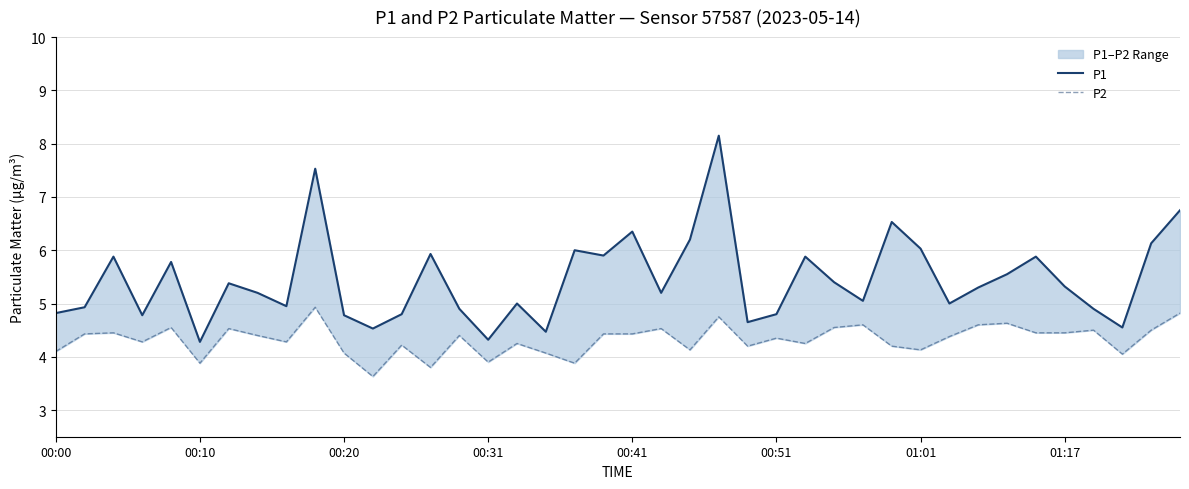

How many lines are shown in the chart?

2